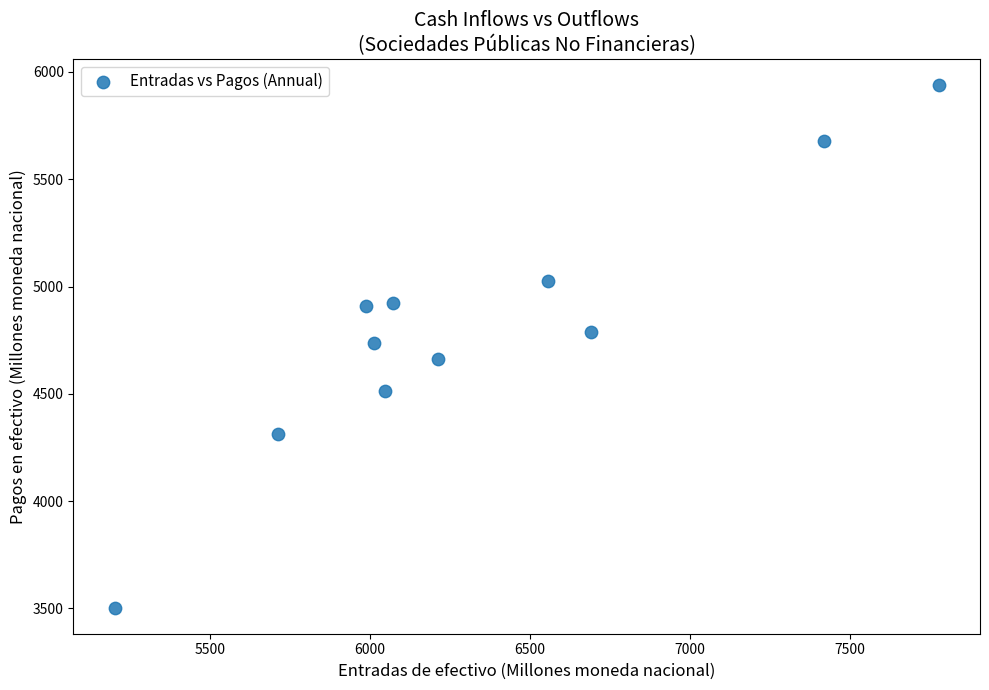

What is the range of Y values (max minus min)?

2434.7